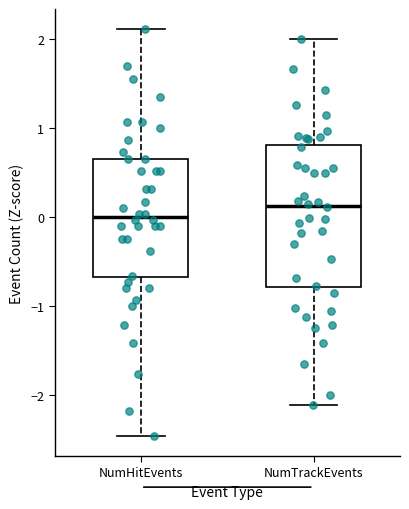

Reading left to right, transcribe this box plot: for each box, give where its median line is, the range the box spans, and where its two whiskers end, as read against the y-axis. The values are not printed on the chart, so give them approximately, as read against the axis.

NumHitEvents: median 0.0, box -0.7 to 0.7, whiskers -2.5 to 2.1
NumTrackEvents: median 0.1, box -0.8 to 0.8, whiskers -2.1 to 2.0